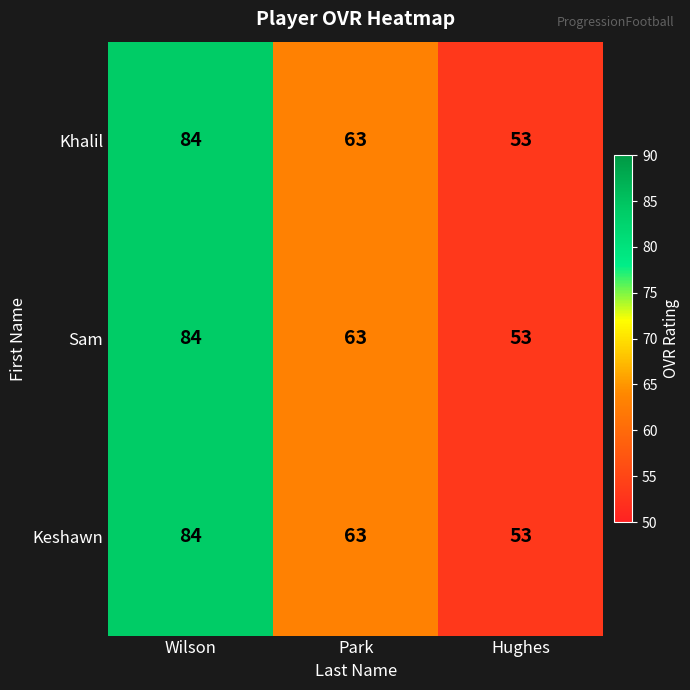

The Khalil series shows 104 at Park. True or false?

False